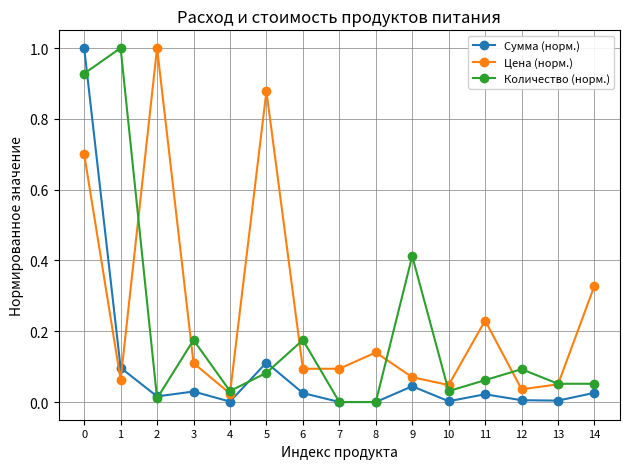

What is the highest value of the Сумма (норм.) series?

1.0